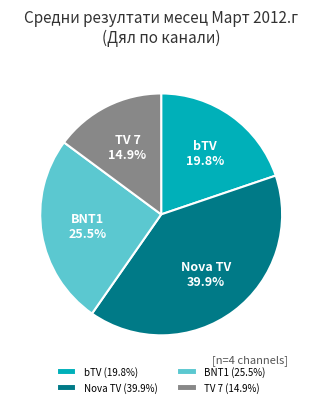

Between bTV and TV 7, which is larger?

bTV